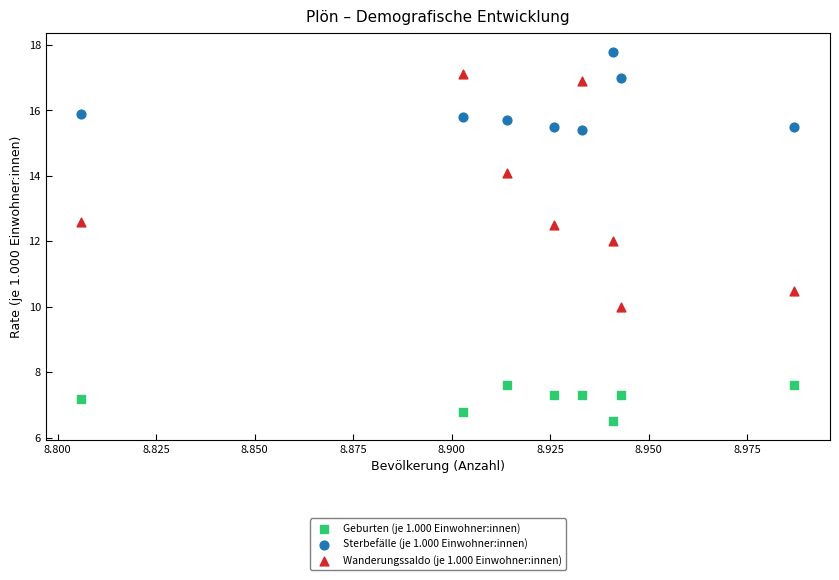

What are all the series names shown in the legend?

Geburten (je 1.000 Einwohner:innen), Sterbefälle (je 1.000 Einwohner:innen), Wanderungssaldo (je 1.000 Einwohner:innen)